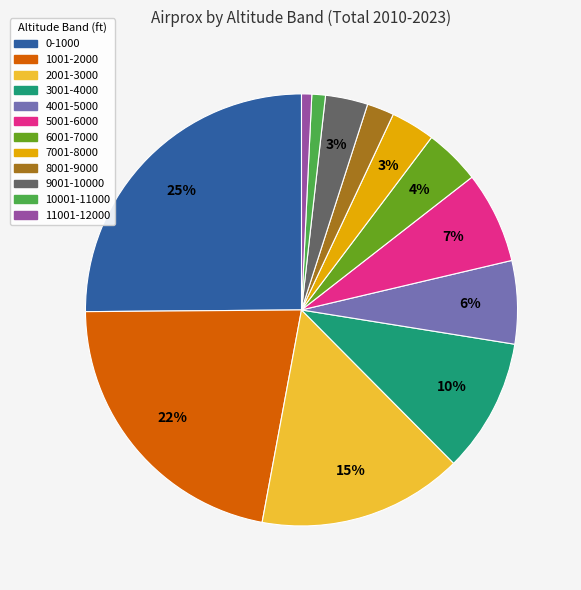

To the nearest percent, what is the difference between the largest and smallest slice percentages?

24%